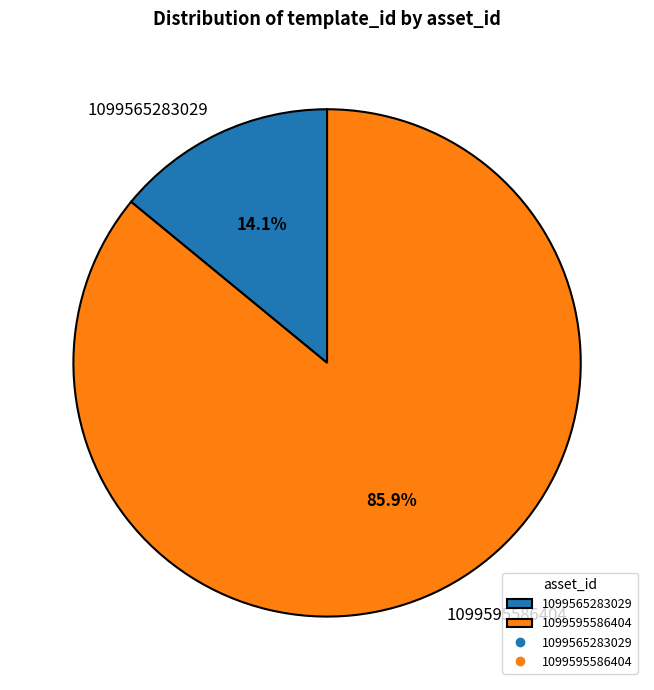

Is it true that 1099595586404 is 86% of the pie?

True